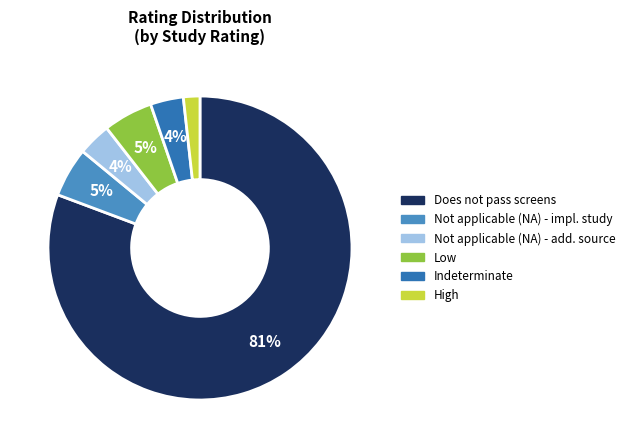

Is there any slice that represents more than half of the pie?

Yes